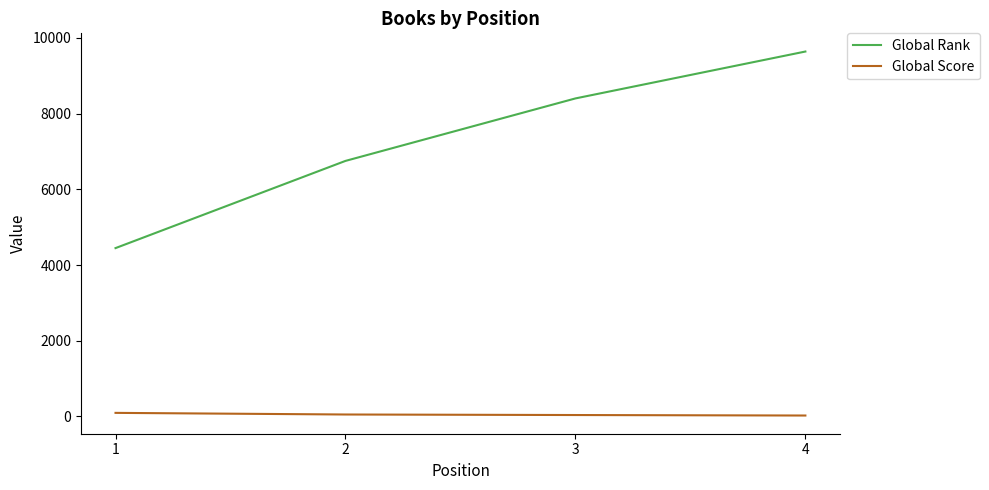

At which label is Global Rank closest to 7045?

2